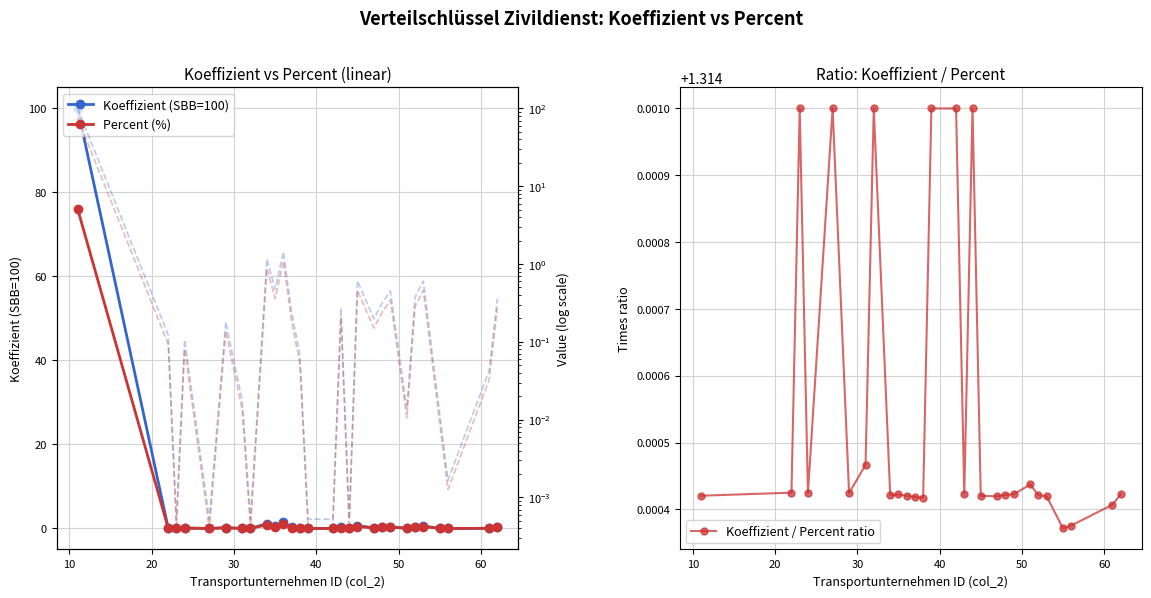

True or false: Koeffizient / Percent ratio has more than 2 interior local peaks.

True